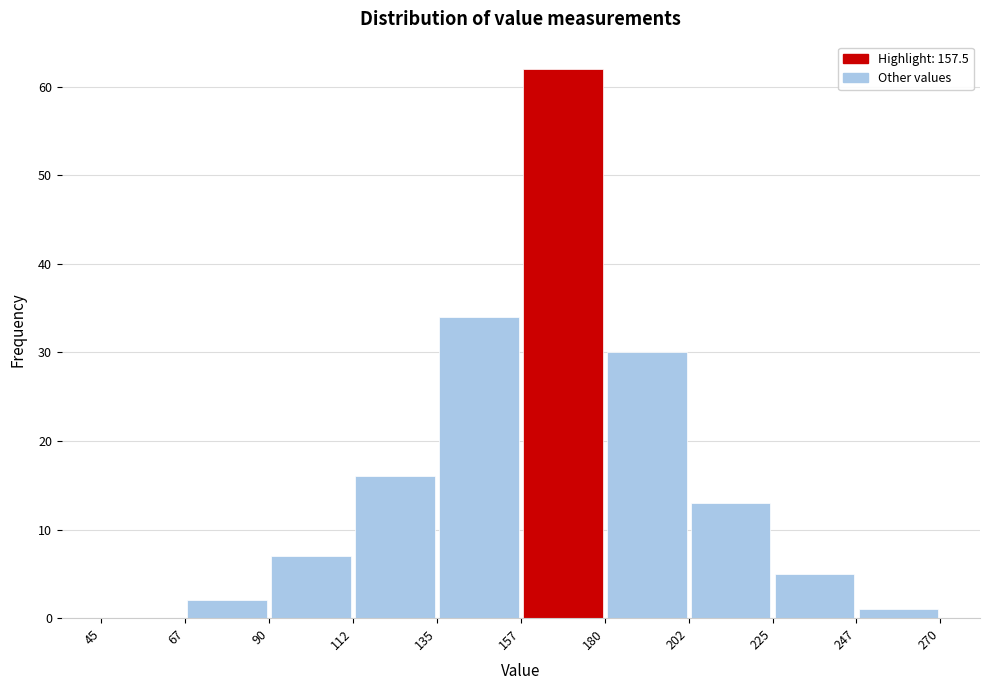

Which range on the x-axis has the tallest bar?

157 to 180